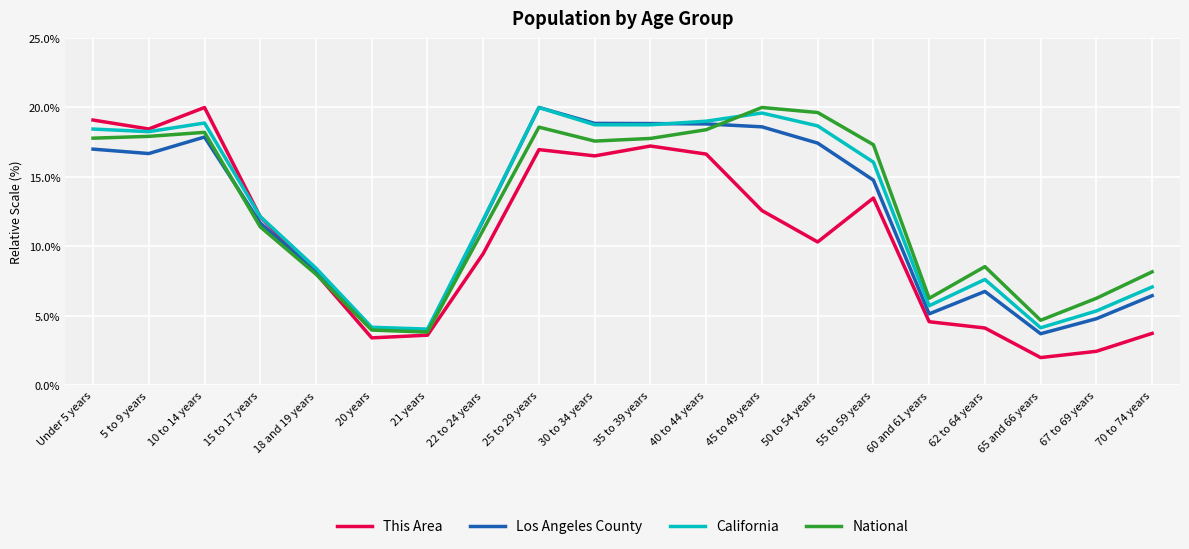

Is the value of Los Angeles County at 10 to 14 years greater than the value of National at 20 years?

Yes